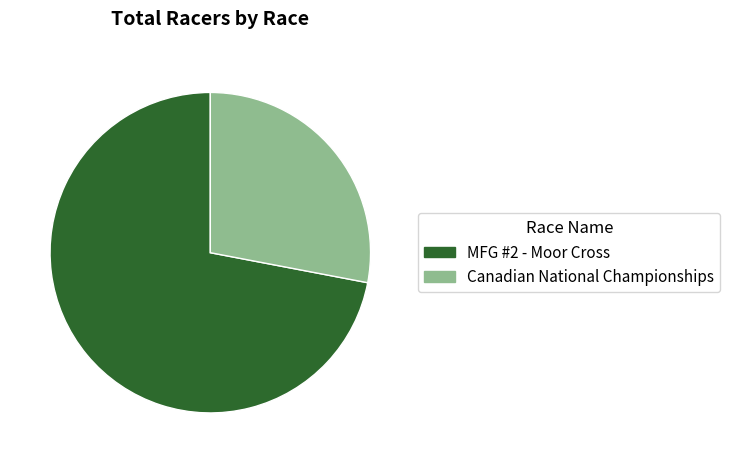

The Canadian National Championships slice represents 16% of the pie. True or false?

False